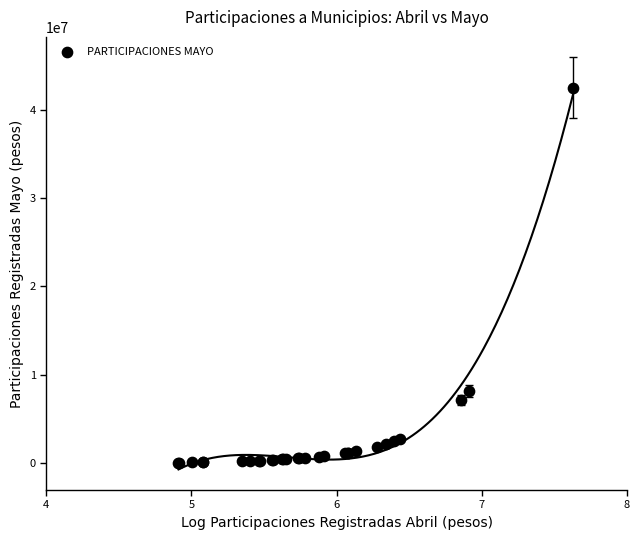

What Y value in the scatter plot is closest to 21283750?

8152191.3